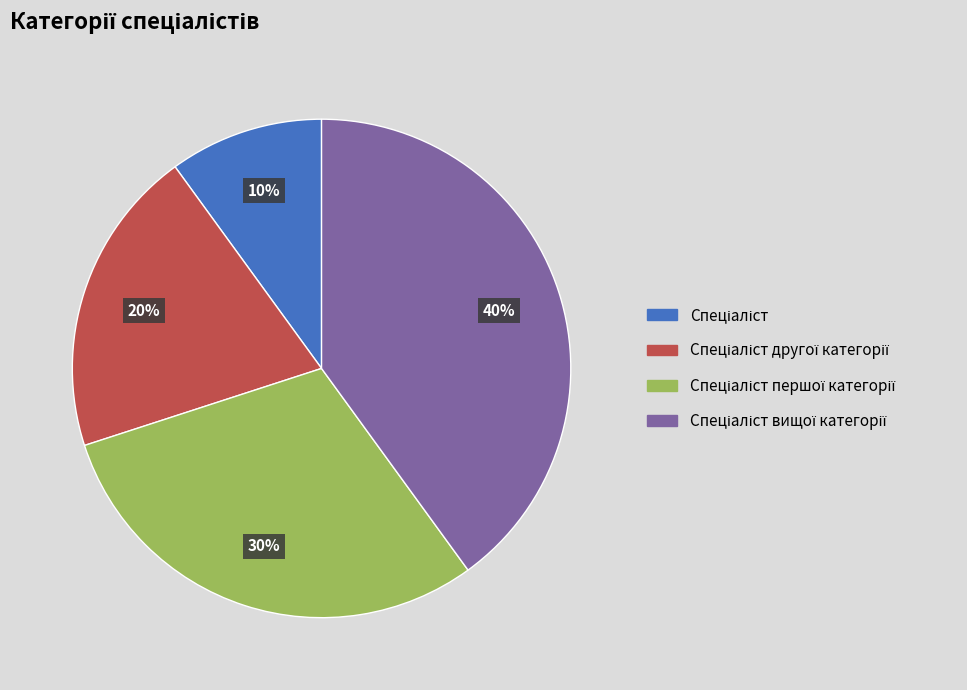

To the nearest percent, what is the average slice percentage?

25%